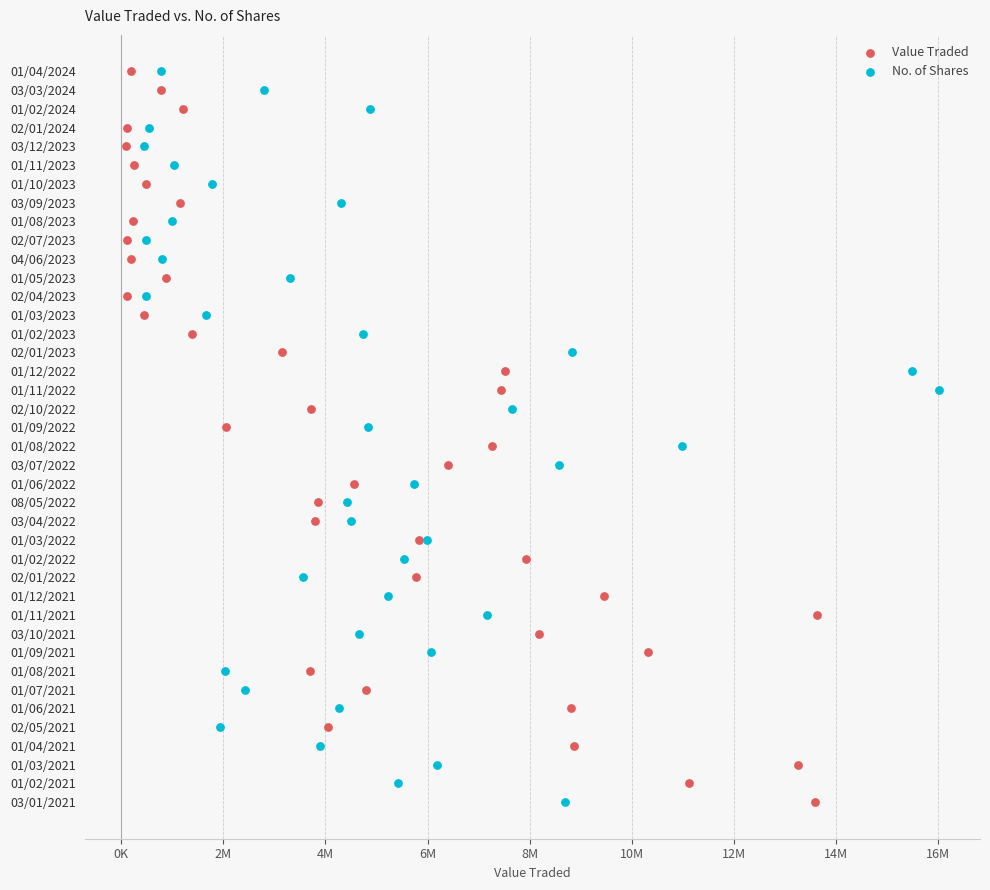

What are all the series names shown in the legend?

Value Traded, No. of Shares